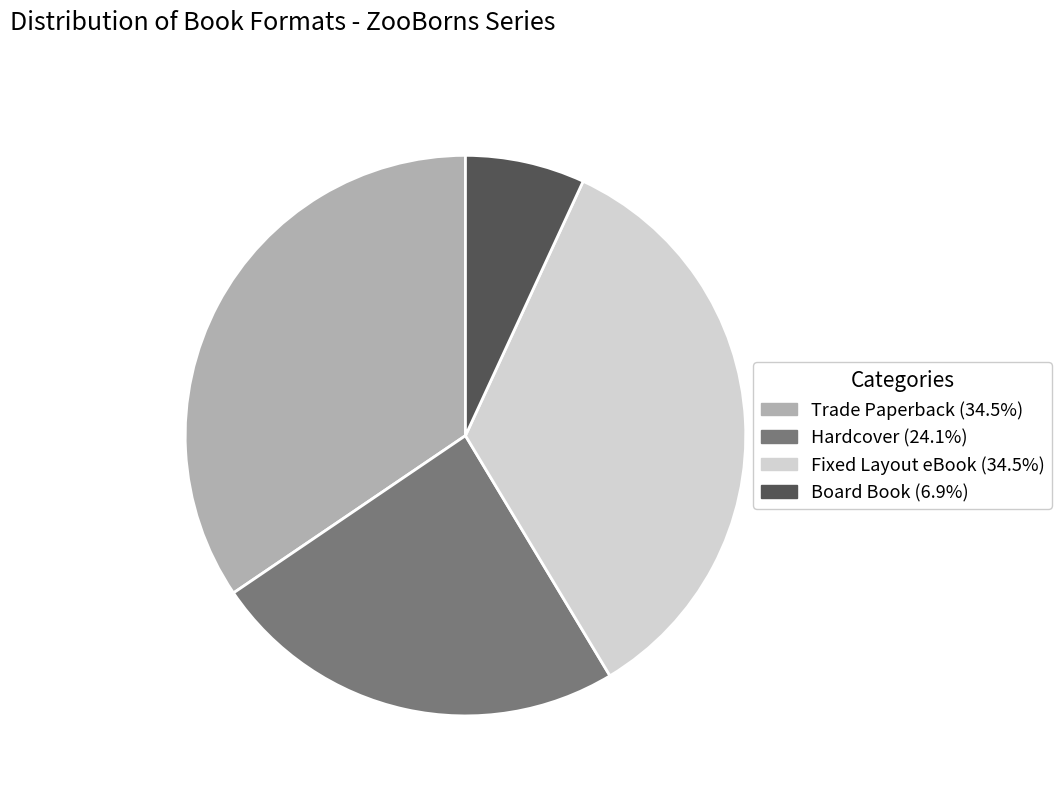

What is the smallest slice in the pie chart?

Board Book